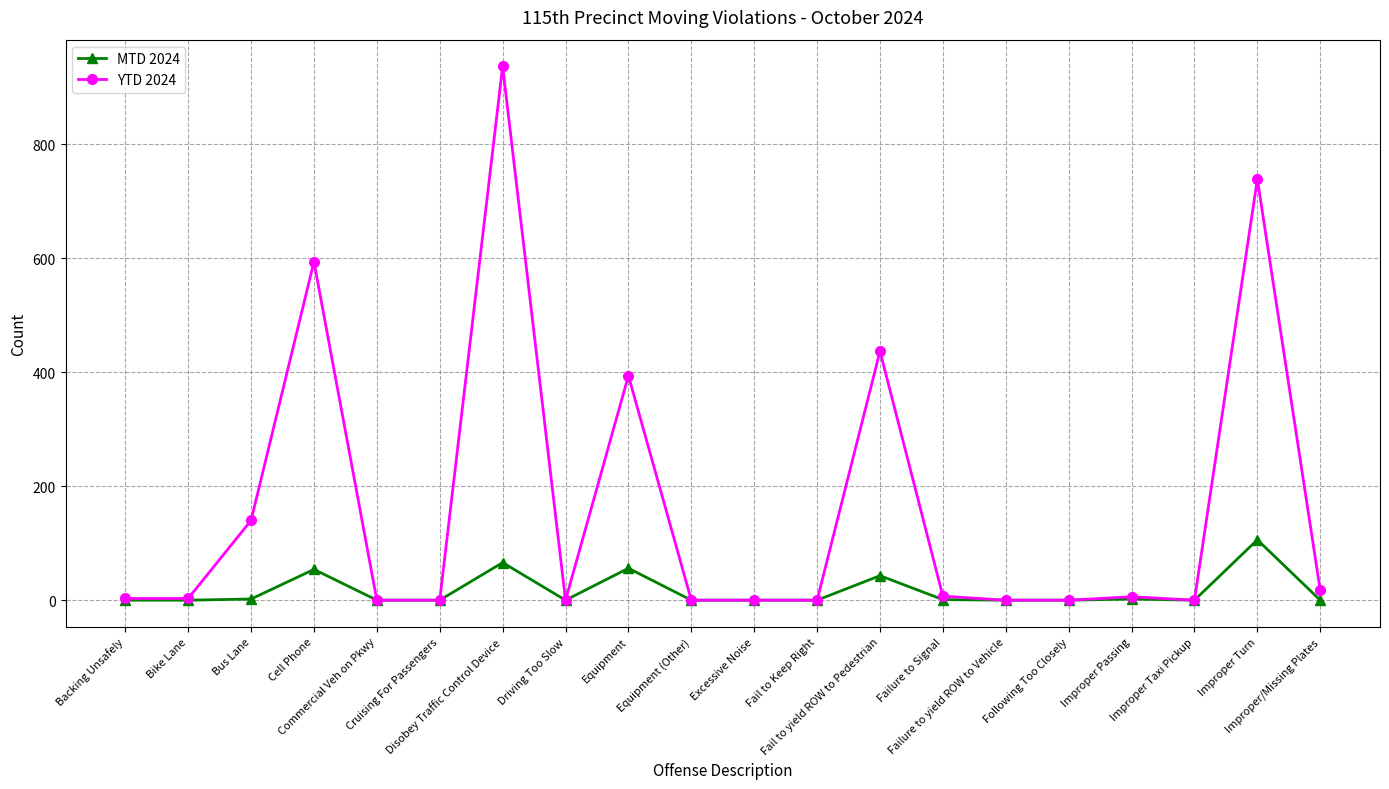

What are all the series names shown in the legend?

MTD 2024, YTD 2024